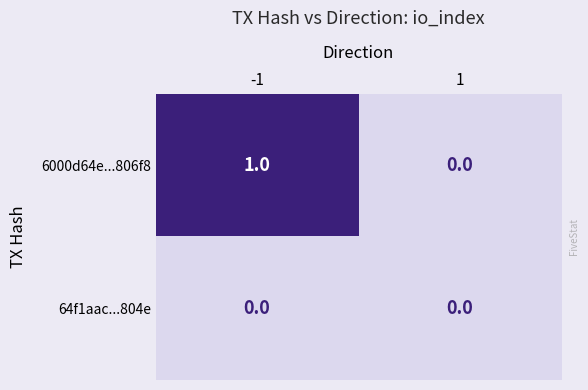

Between -1 and 1, which series saw the biggest shift?

6000d64e...806f8